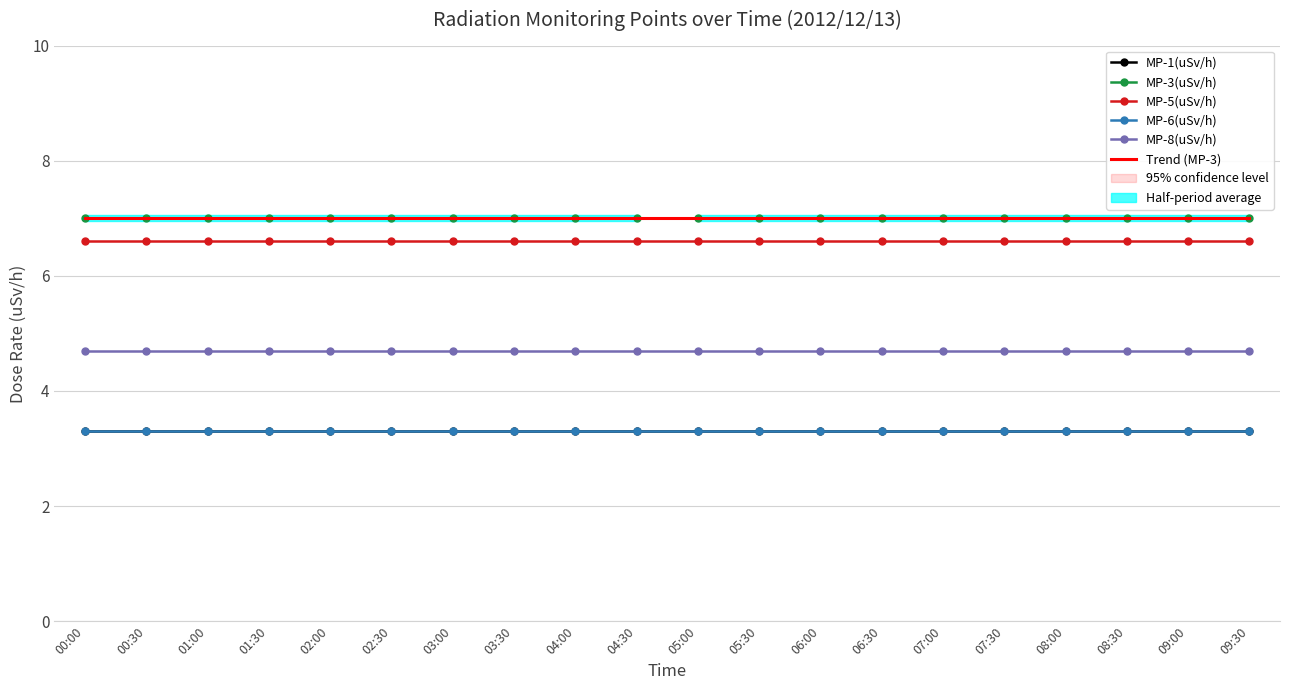

Between 08:30 and 09:30, which is larger?

08:30